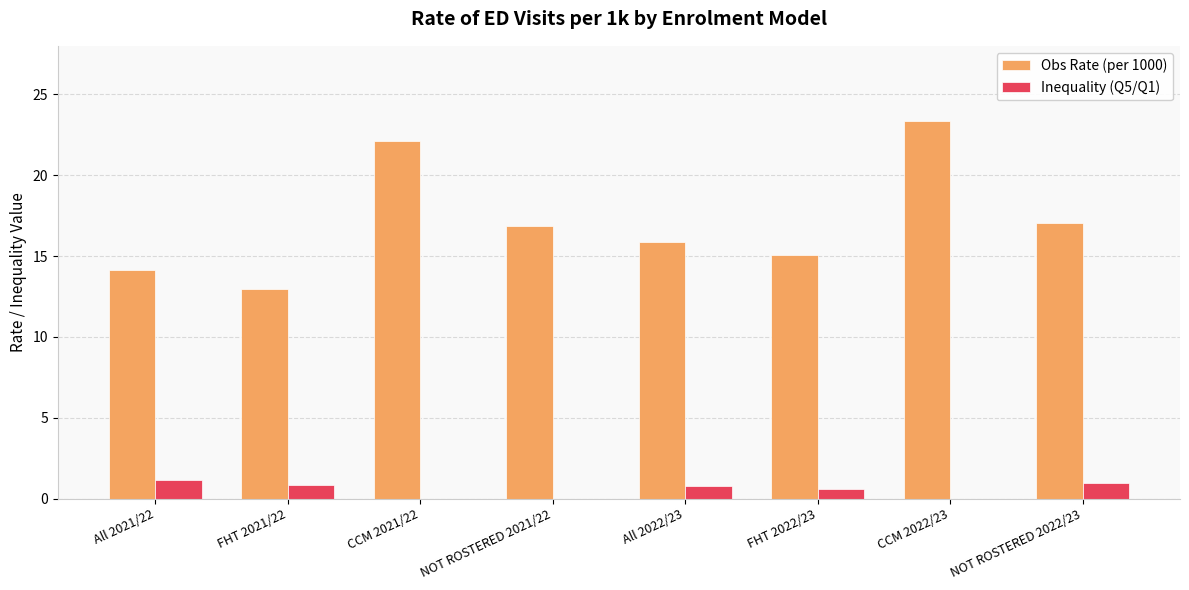

Count the number of data series in this chart.

2